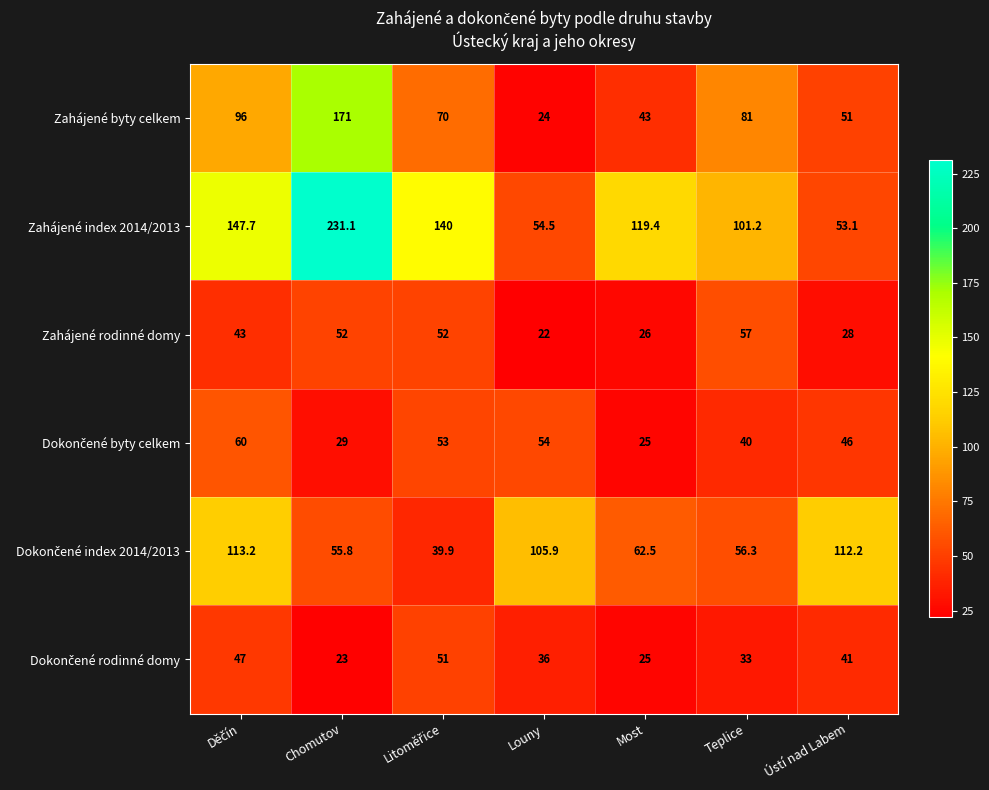

At which category is the sum across all series the highest?

Chomutov